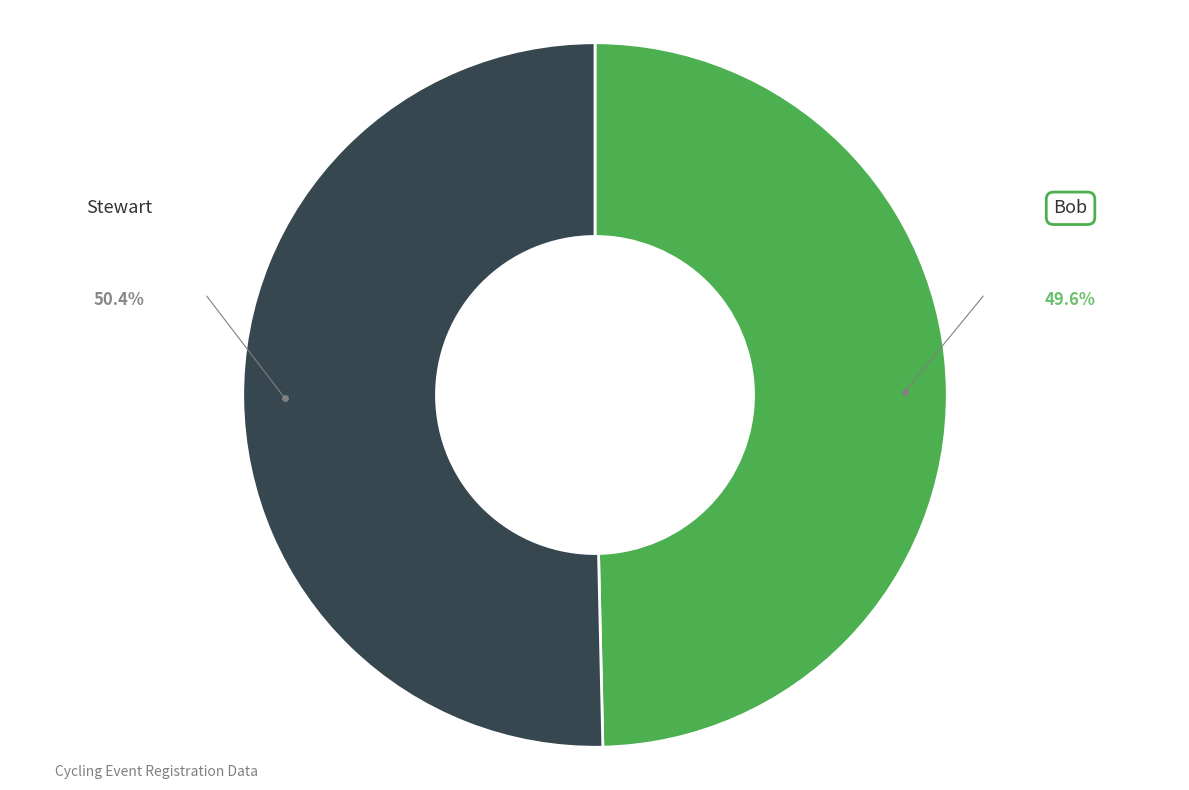

Is there any slice that represents more than half of the pie?

Yes